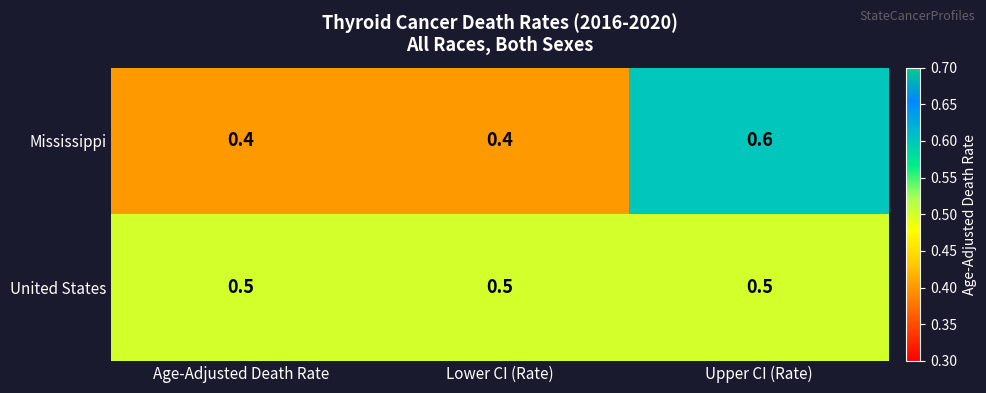

What is the sum of the United States values at Upper CI (Rate) and Age-Adjusted Death Rate?

1.0